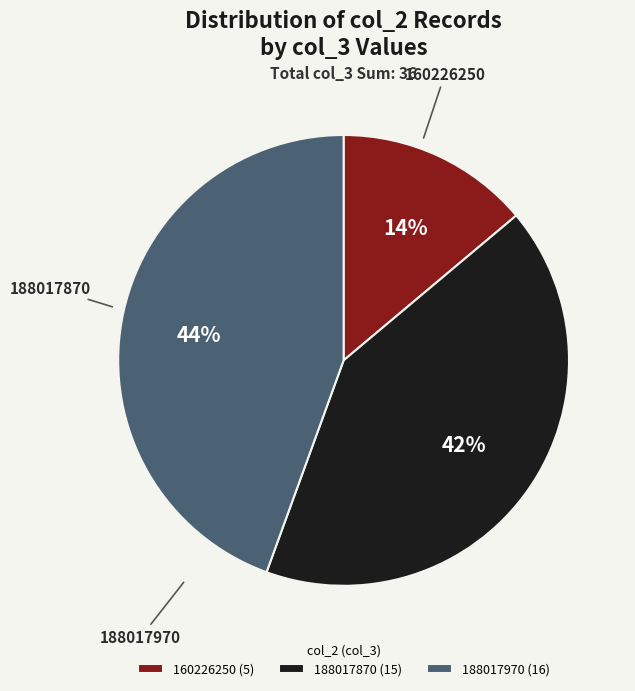

To the nearest percent, what is the average slice percentage?

33%